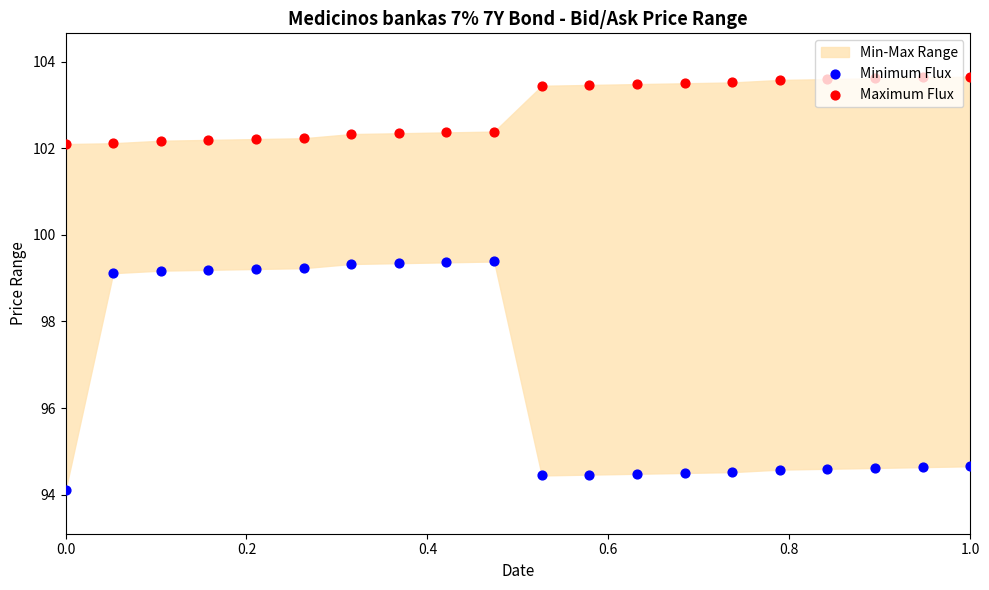

Which series contains the highest Y value?

Maximum Flux